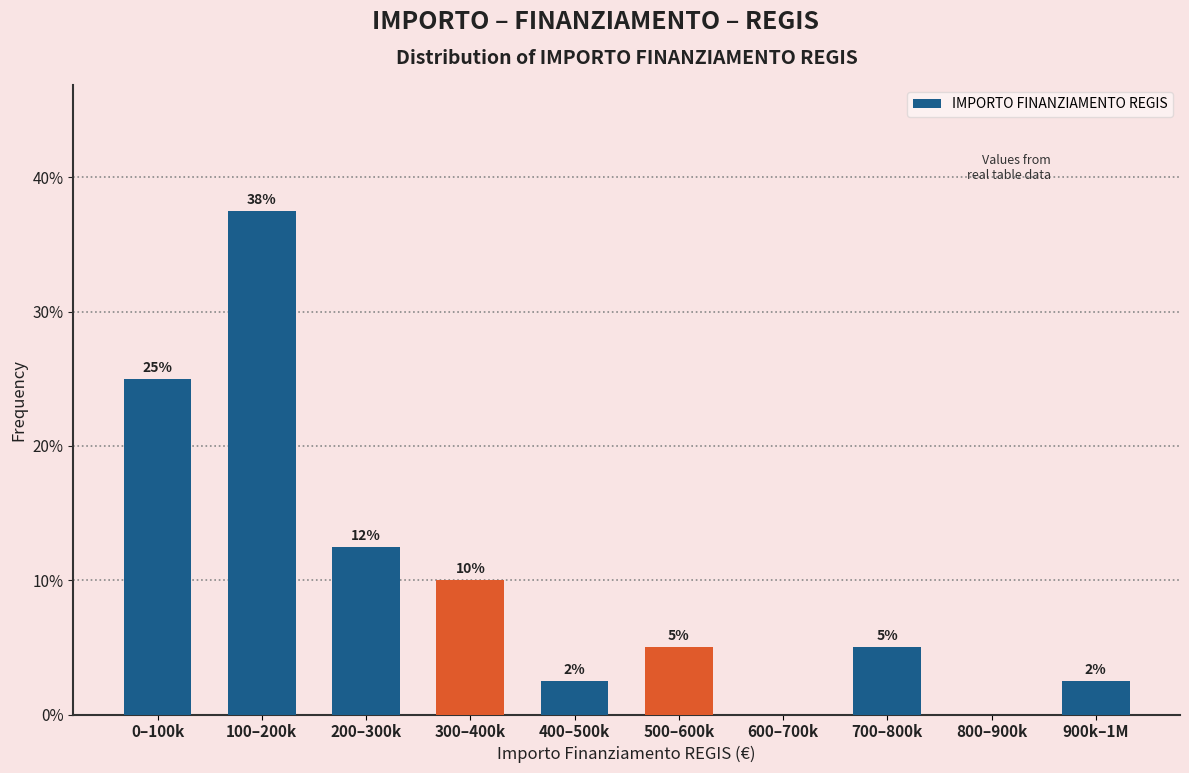

What is the greatest value displayed?

37.5